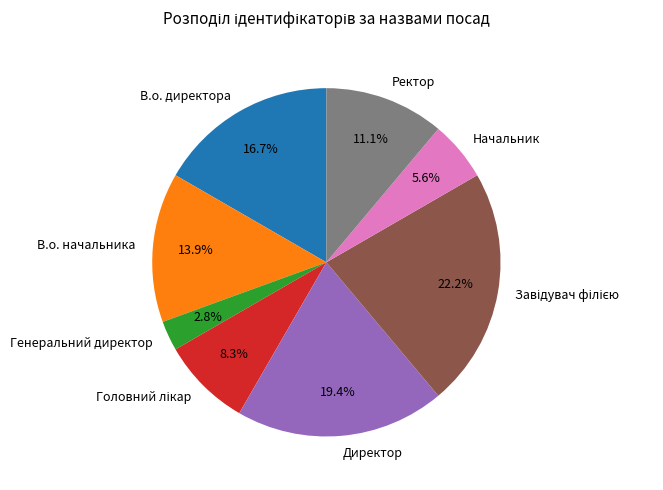

The В.о. начальника slice represents 14% of the pie. True or false?

True